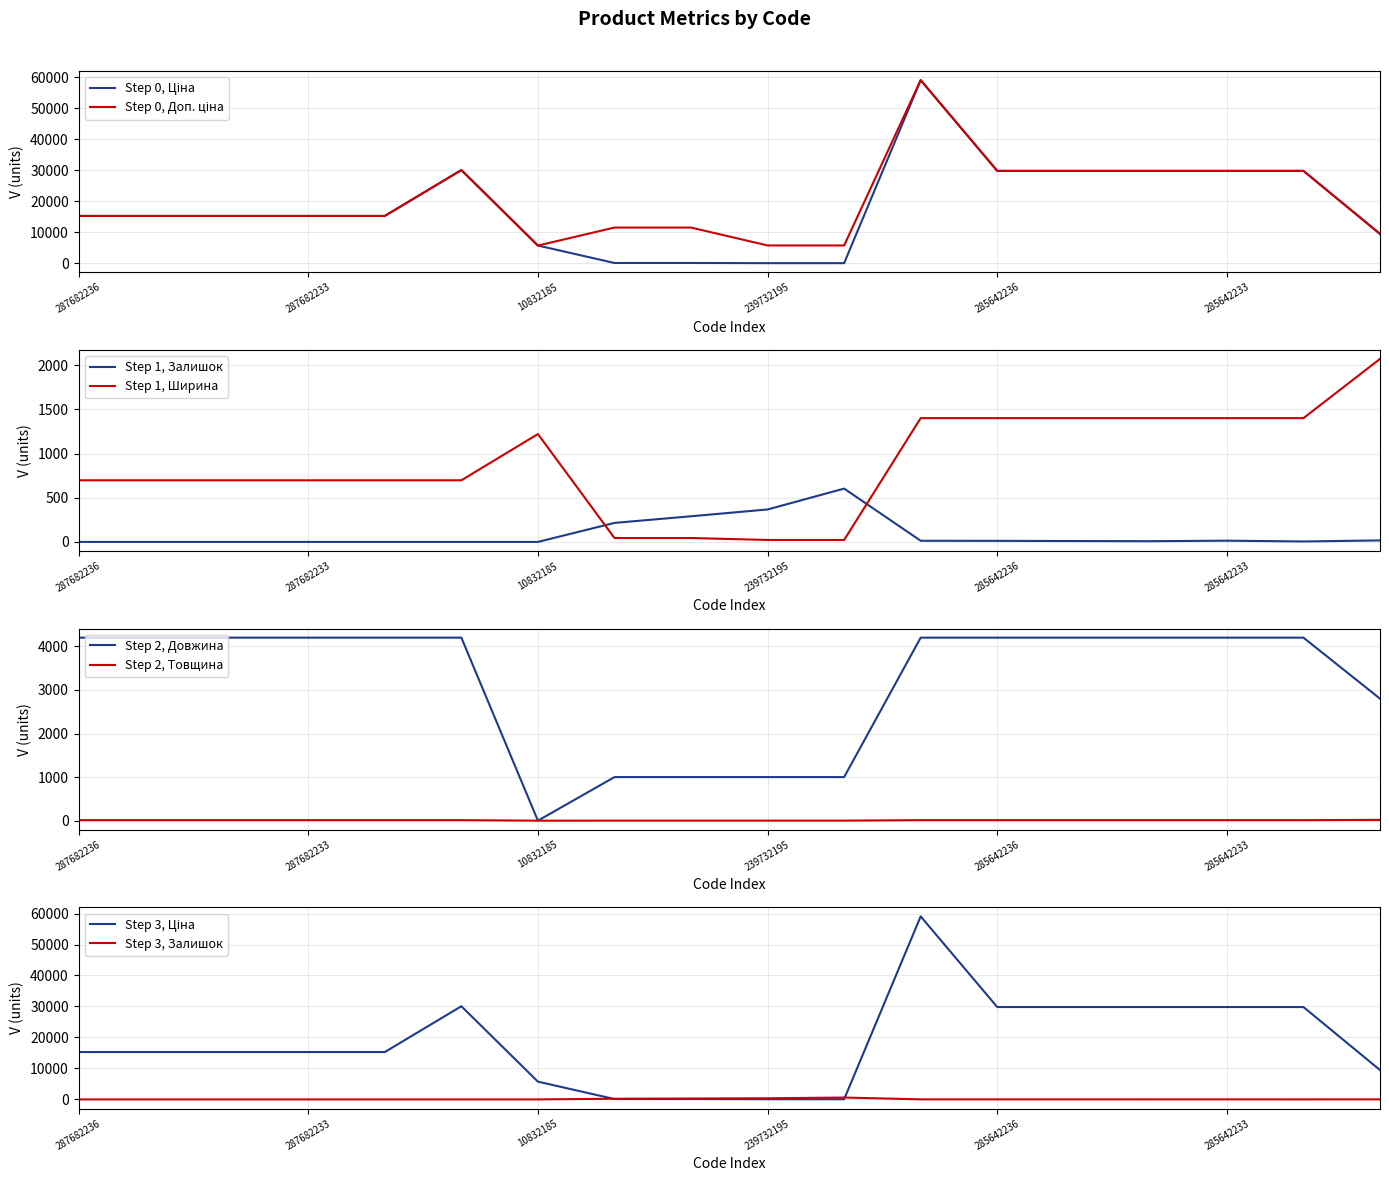

Rank the series at 287682231 from lowest to highest value.

Залишок, Товщина, Ширина, Довжина, Ціна, Доп. ціна